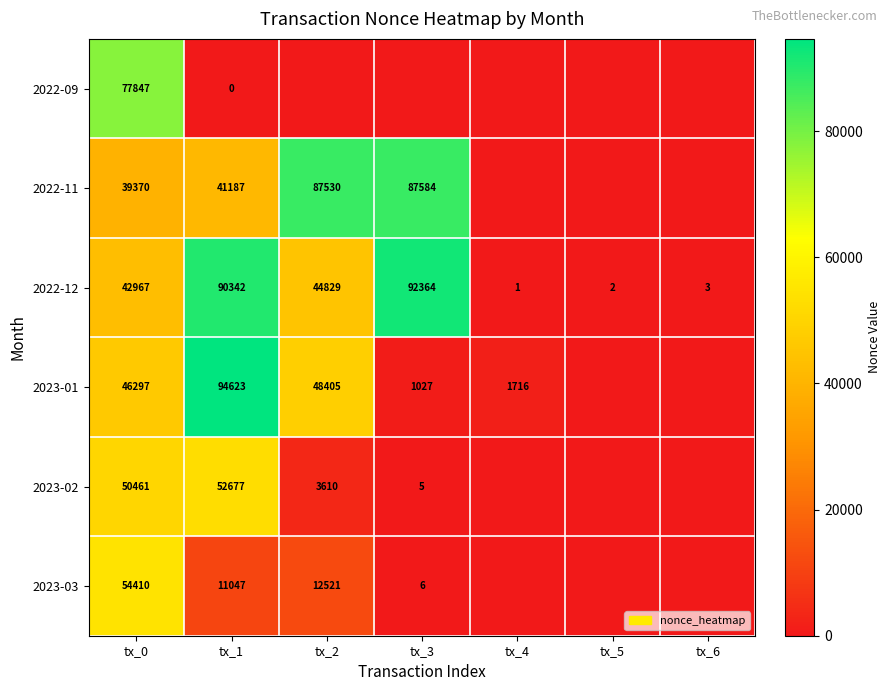

What is the approximate value of 2022-12 at tx_1?

90342